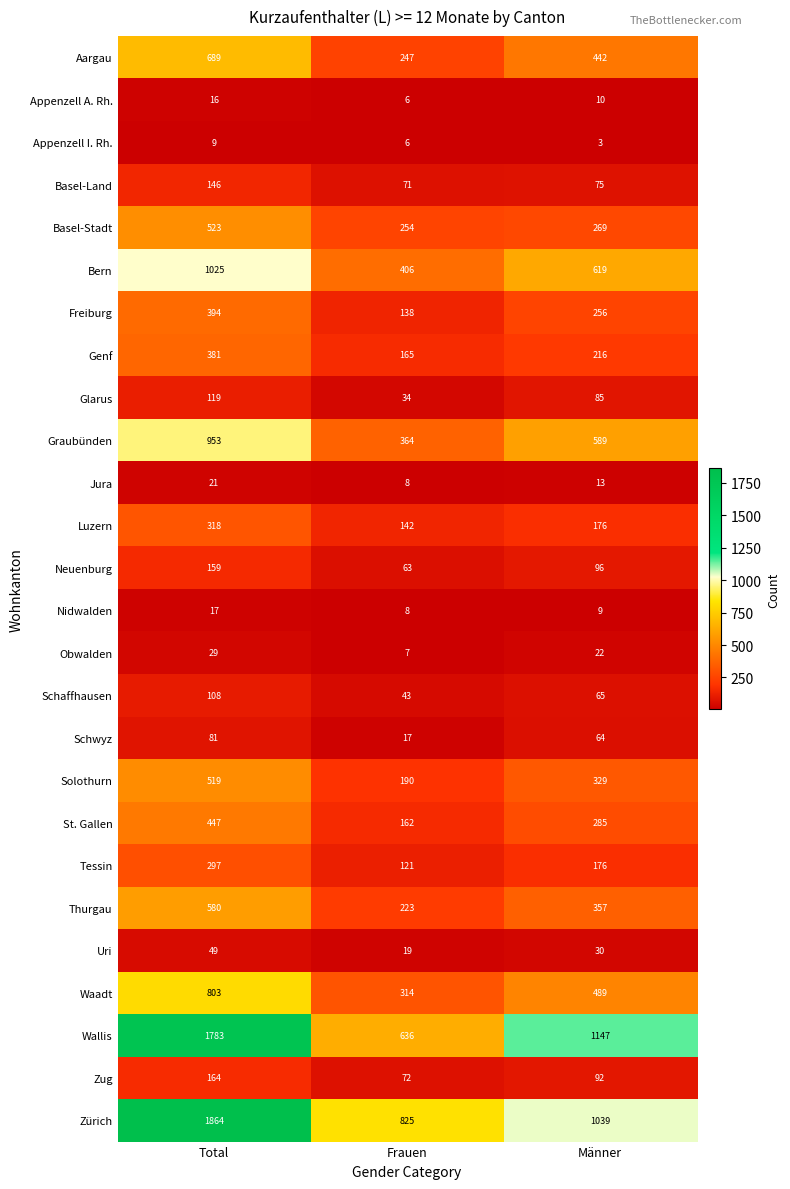

What is the sum of all St. Gallen values?

894